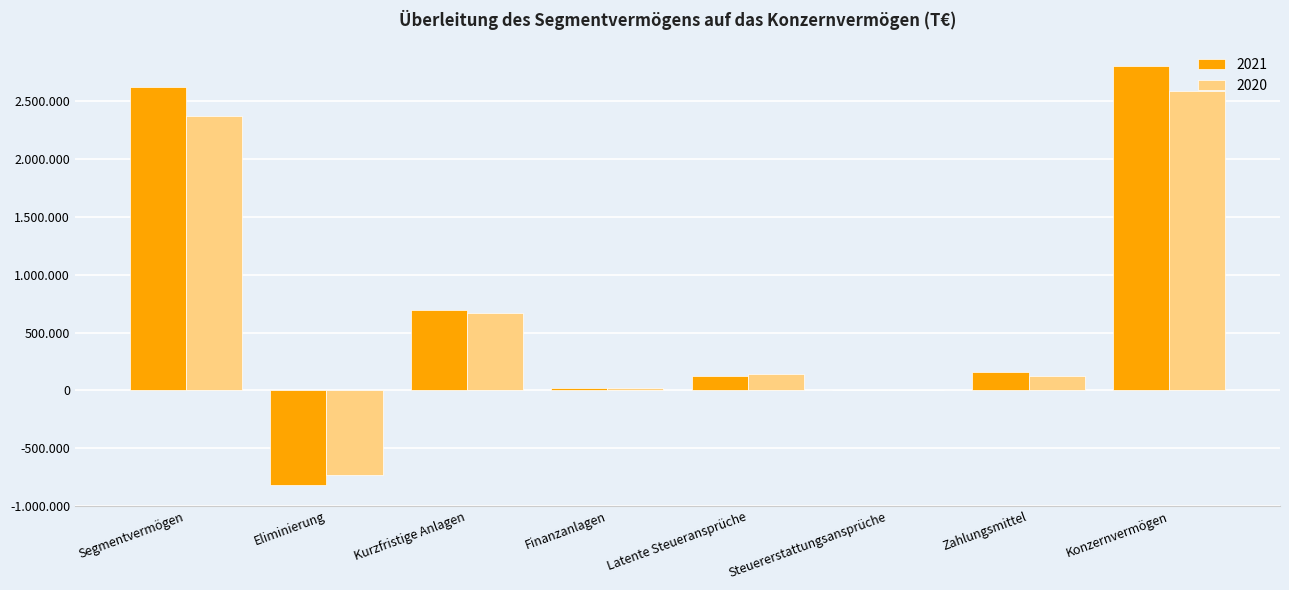

Does the chart contain stacked bars?

No